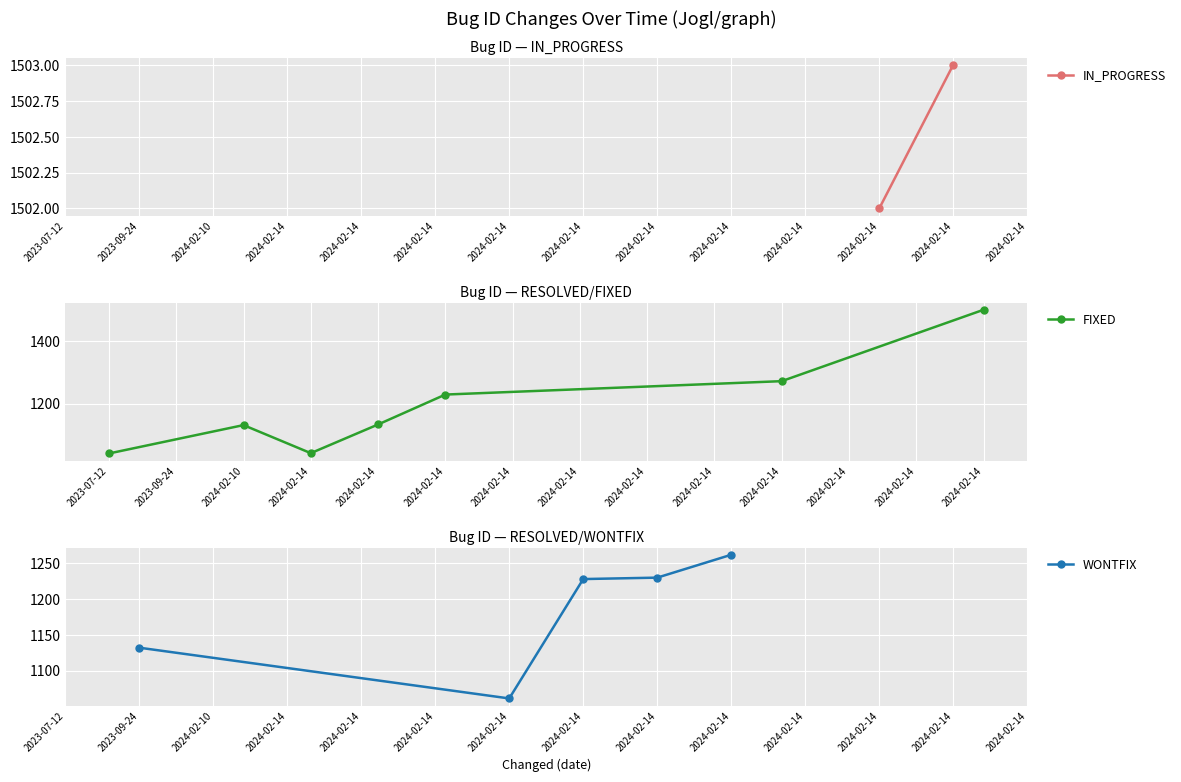

What is the average value?

1233